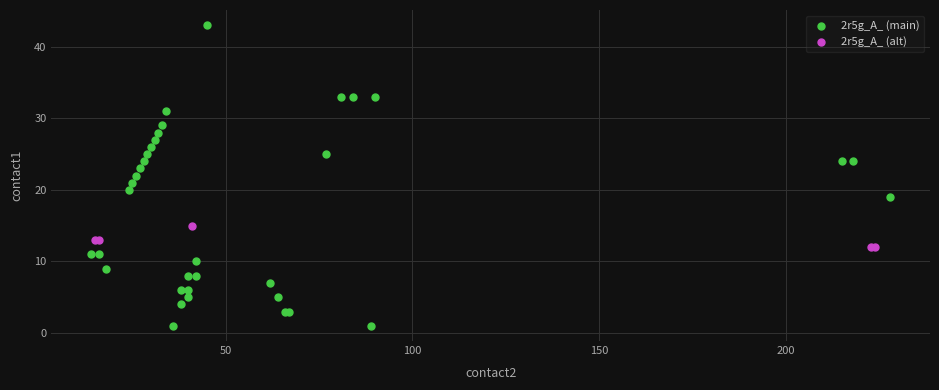

Which series reaches the maximum Y coordinate?

2r5g_A_ (main)